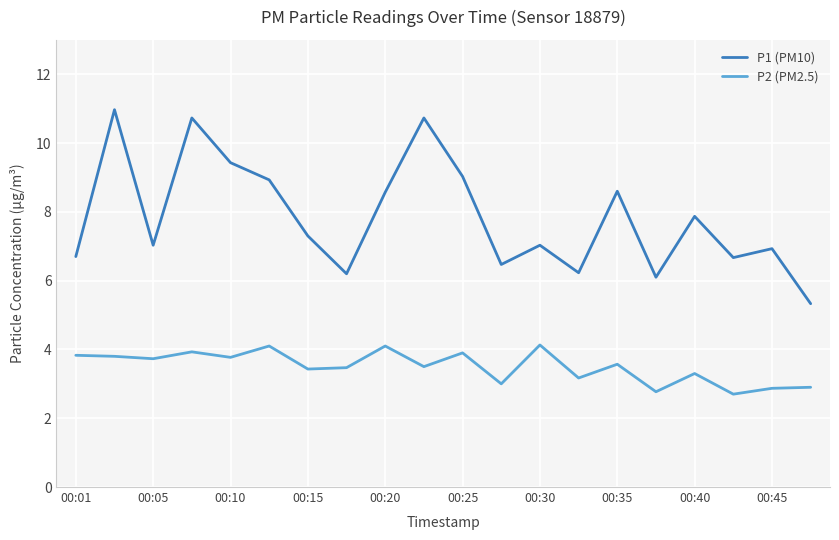

Which series has the largest total across all categories?

P1 (PM10)